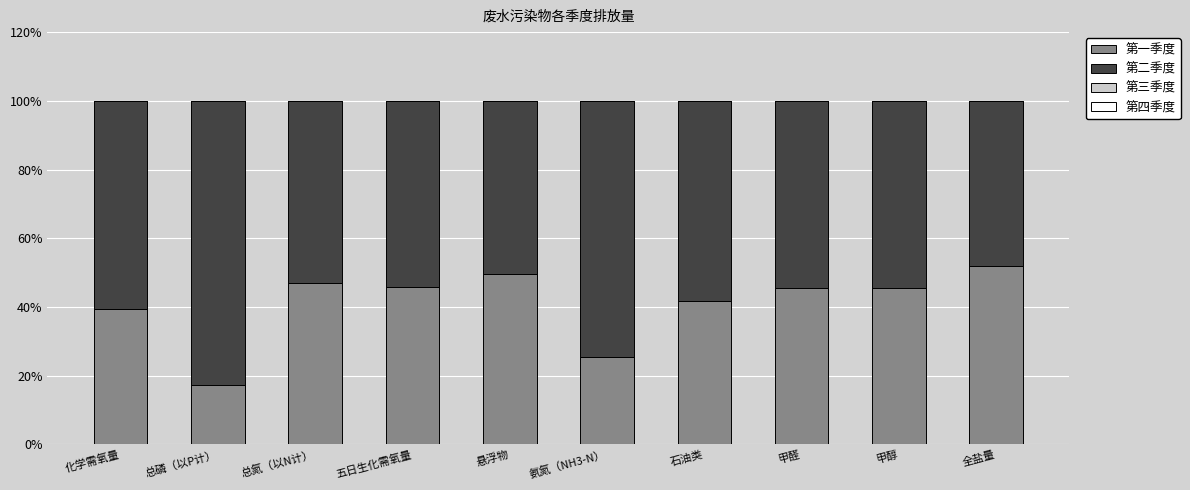

True or false: 第一季度 has a value of 29.7 at 总磷（以P计）.

False